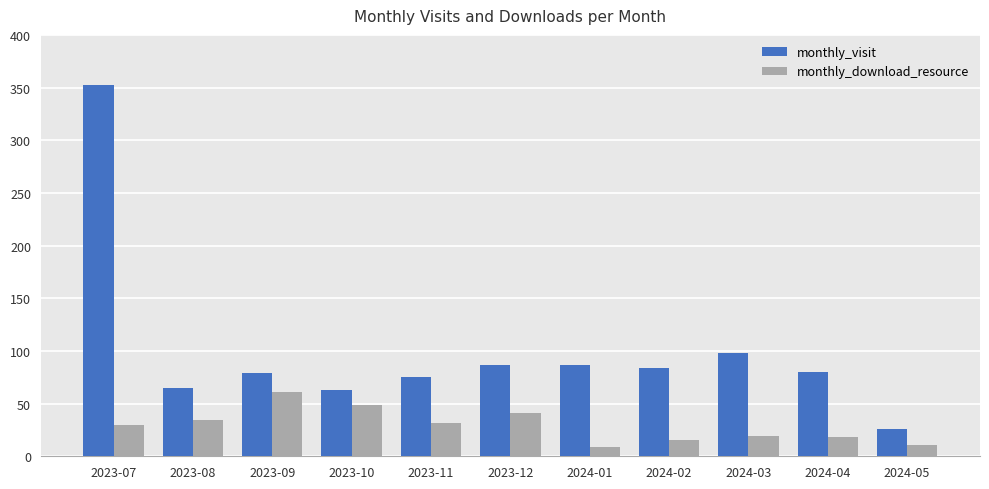

What is the average value of the monthly_visit series?

100